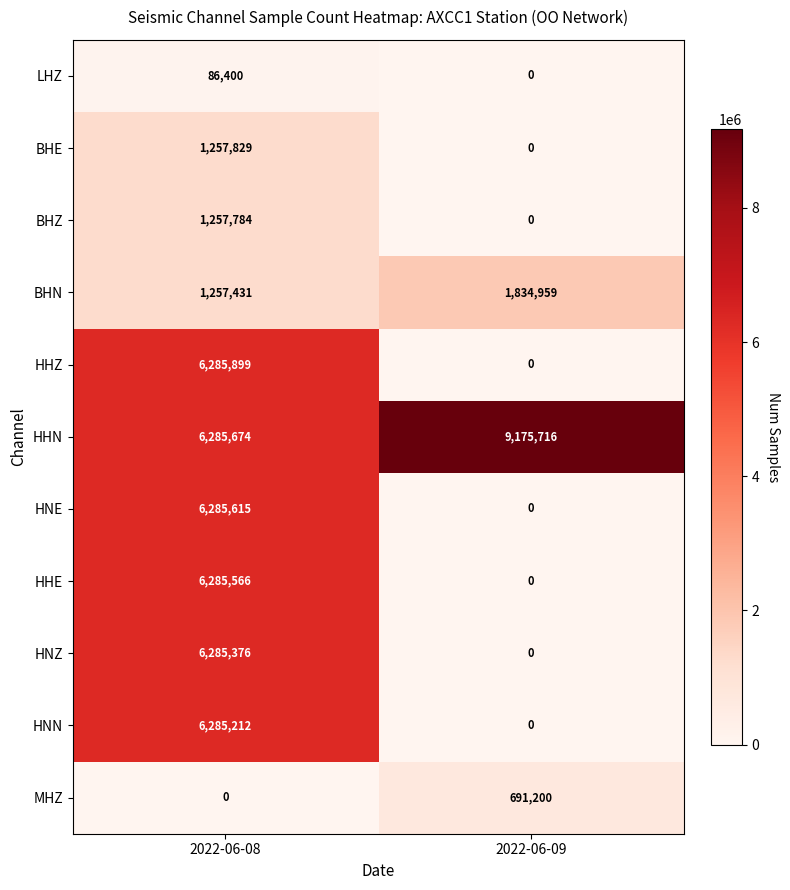

What is the difference between the HHN values at 2022-06-09 and 2022-06-08?

2890042